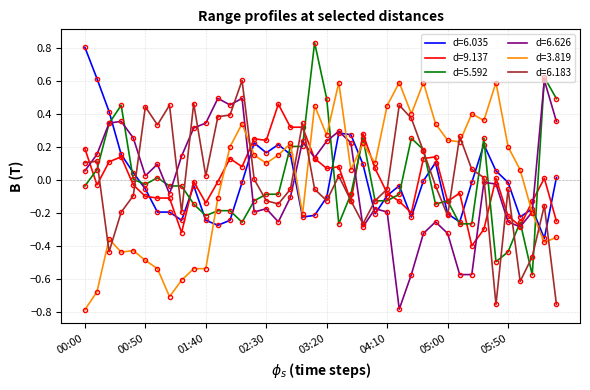

Reading right to left, list all the values displayed in this chart.

6.035: 06:30=0.0	06:20=-0.4	06:10=-0.2	06:00=-0.2	05:50=-0.0	05:40=0.1	05:30=0.2	05:20=-0.0	05:10=-0.3	05:00=-0.2	04:50=0.1	04:40=-0.0	04:30=-0.2	04:20=-0.0	04:10=-0.1	04:00=-0.2	03:50=0.1	03:40=0.3	03:30=0.3	03:20=-0.1	03:10=-0.2	03:00=-0.2	02:50=0.2	02:40=0.2	02:30=0.2	02:20=0.2	02:10=-0.0	02:00=-0.2	01:50=-0.3	01:40=-0.2	01:30=-0.0	01:20=-0.2	01:10=-0.2	01:00=-0.2	00:50=-0.1	00:40=0.0	00:30=0.2	00:20=0.4	00:10=0.6	00:00=0.8
9.137: 06:30=-0.2	06:20=0.0	06:10=-0.1	06:00=-0.3	05:50=-0.2	05:40=0.0	05:30=-0.3	05:20=-0.4	05:10=-0.1	05:00=-0.1	04:50=0.1	04:40=0.1	04:30=-0.2	04:20=-0.1	04:10=-0.1	04:00=0.1	03:50=0.3	03:40=-0.1	03:30=0.1	03:20=0.1	03:10=0.1	03:00=0.3	02:50=0.3	02:40=0.5	02:30=0.2	02:20=0.3	02:10=0.1	02:00=0.1	01:50=-0.0	01:40=-0.1	01:30=-0.0	01:20=-0.3	01:10=-0.1	01:00=-0.1	00:50=-0.1	00:40=-0.0	00:30=0.1	00:20=0.1	00:10=-0.0	00:00=0.2
5.592: 06:30=0.5	06:20=0.6	06:10=-0.6	06:00=-0.3	05:50=-0.4	05:40=-0.5	05:30=0.3	05:20=-0.3	05:10=-0.3	05:00=-0.1	04:50=-0.1	04:40=0.2	04:30=0.3	04:20=-0.1	04:10=-0.1	04:00=-0.1	03:50=0.3	03:40=-0.1	03:30=-0.3	03:20=0.5	03:10=0.8	03:00=0.2	02:50=0.2	02:40=-0.1	02:30=-0.1	02:20=-0.1	02:10=-0.3	02:00=-0.2	01:50=-0.2	01:40=-0.2	01:30=-0.1	01:20=-0.0	01:10=-0.0	01:00=0.0	00:50=-0.0	00:40=0.0	00:30=0.5	00:20=0.3	00:10=0.1	00:00=-0.0
6.626: 06:30=0.4	06:20=0.6	06:10=-0.2	06:00=-0.3	05:50=-0.3	05:40=-0.0	05:30=-0.0	05:20=-0.6	05:10=-0.6	05:00=-0.3	04:50=-0.3	04:40=-0.3	04:30=-0.6	04:20=-0.8	04:10=-0.2	04:00=-0.2	03:50=-0.3	03:40=0.2	03:30=0.3	03:20=0.2	03:10=0.1	03:00=0.2	02:50=-0.1	02:40=-0.3	02:30=-0.2	02:20=-0.2	02:10=0.5	02:00=0.5	01:50=0.5	01:40=0.3	01:30=0.3	01:20=0.1	01:10=-0.1	01:00=0.1	00:50=0.0	00:40=0.3	00:30=0.4	00:20=0.3	00:10=0.2	00:00=0.1
3.819: 06:30=-0.3	06:20=-0.4	06:10=-0.2	06:00=0.1	05:50=0.2	05:40=0.6	05:30=0.4	05:20=0.4	05:10=0.2	05:00=0.2	04:50=0.3	04:40=0.6	04:30=0.4	04:20=0.6	04:10=0.5	04:00=0.1	03:50=0.2	03:40=0.1	03:30=0.6	03:20=0.3	03:10=0.5	03:00=-0.2	02:50=0.2	02:40=0.2	02:30=0.1	02:20=0.2	02:10=0.3	02:00=0.2	01:50=-0.1	01:40=-0.5	01:30=-0.5	01:20=-0.6	01:10=-0.7	01:00=-0.5	00:50=-0.5	00:40=-0.4	00:30=-0.4	00:20=-0.4	00:10=-0.7	00:00=-0.8
6.183: 06:30=-0.8	06:20=-0.2	06:10=-0.5	06:00=-0.6	05:50=-0.1	05:40=-0.8	05:30=0.0	05:20=0.1	05:10=0.3	05:00=-0.2	04:50=-0.0	04:40=0.2	04:30=0.4	04:20=0.5	04:10=-0.1	04:00=-0.1	03:50=-0.3	03:40=-0.1	03:30=0.0	03:20=-0.1	03:10=-0.1	03:00=0.3	02:50=-0.1	02:40=-0.1	02:30=-0.1	02:20=0.0	02:10=0.6	02:00=0.4	01:50=0.4	01:40=0.0	01:30=0.5	01:20=-0.2	01:10=0.5	01:00=0.3	00:50=0.4	00:40=-0.1	00:30=-0.2	00:20=-0.4	00:10=0.1	00:00=0.1